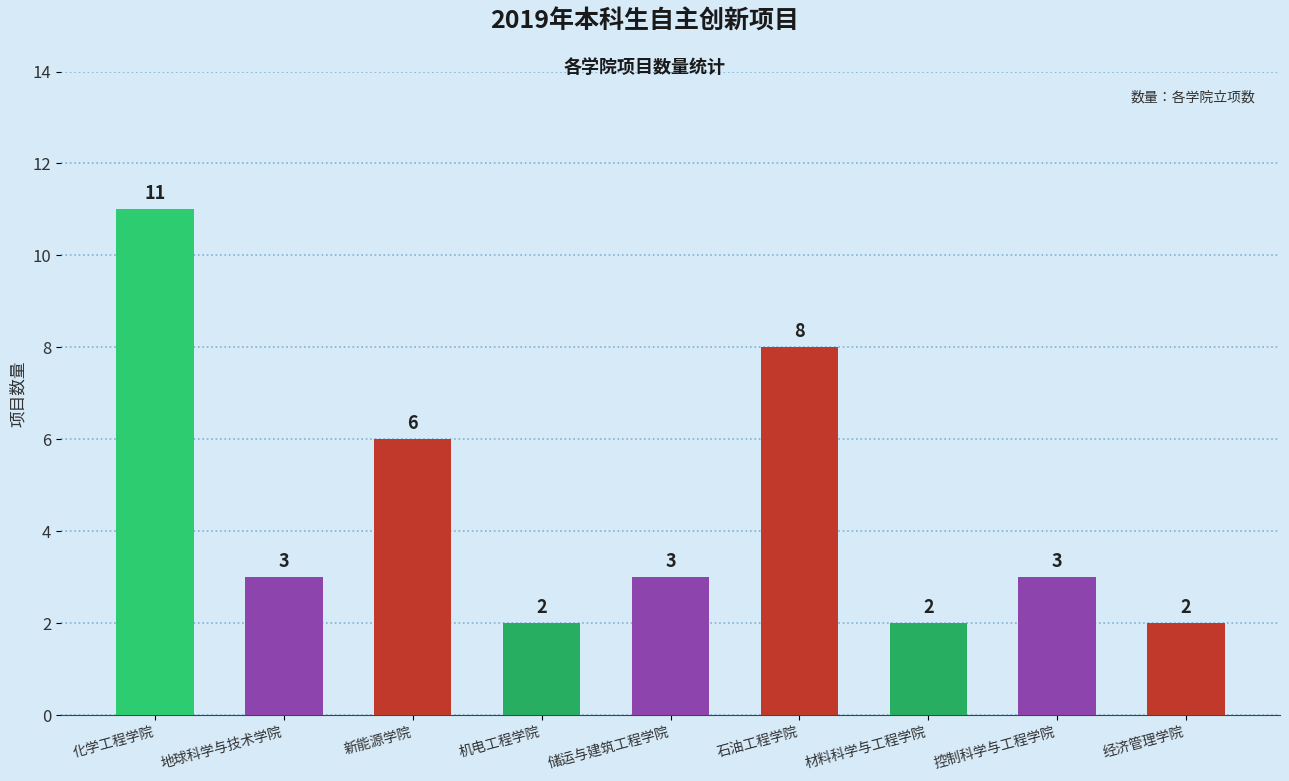

The value at 材料科学与工程学院 is 1. True or false?

False